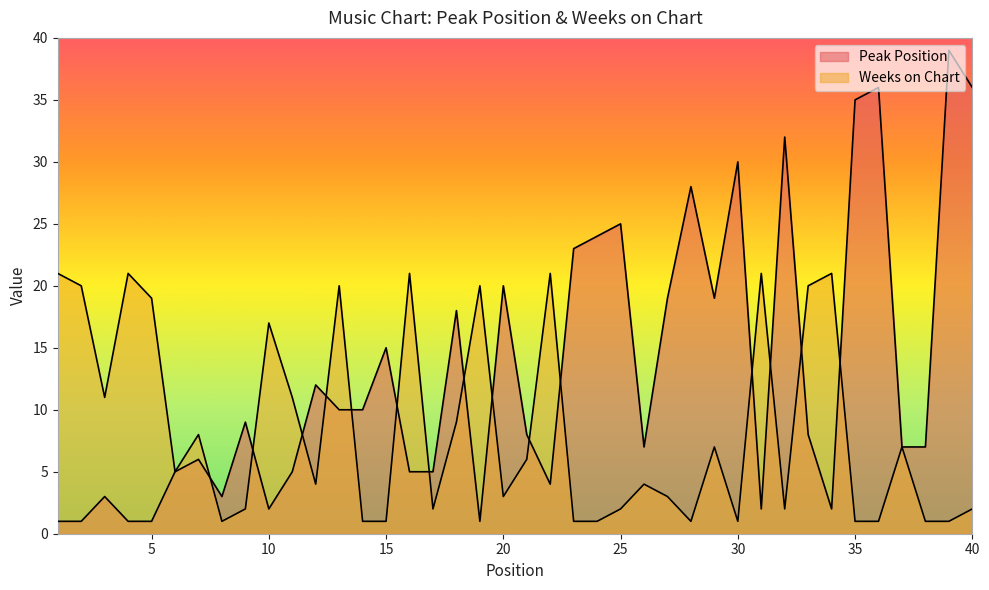

Where is the first local maximum for Weeks on Chart?

4